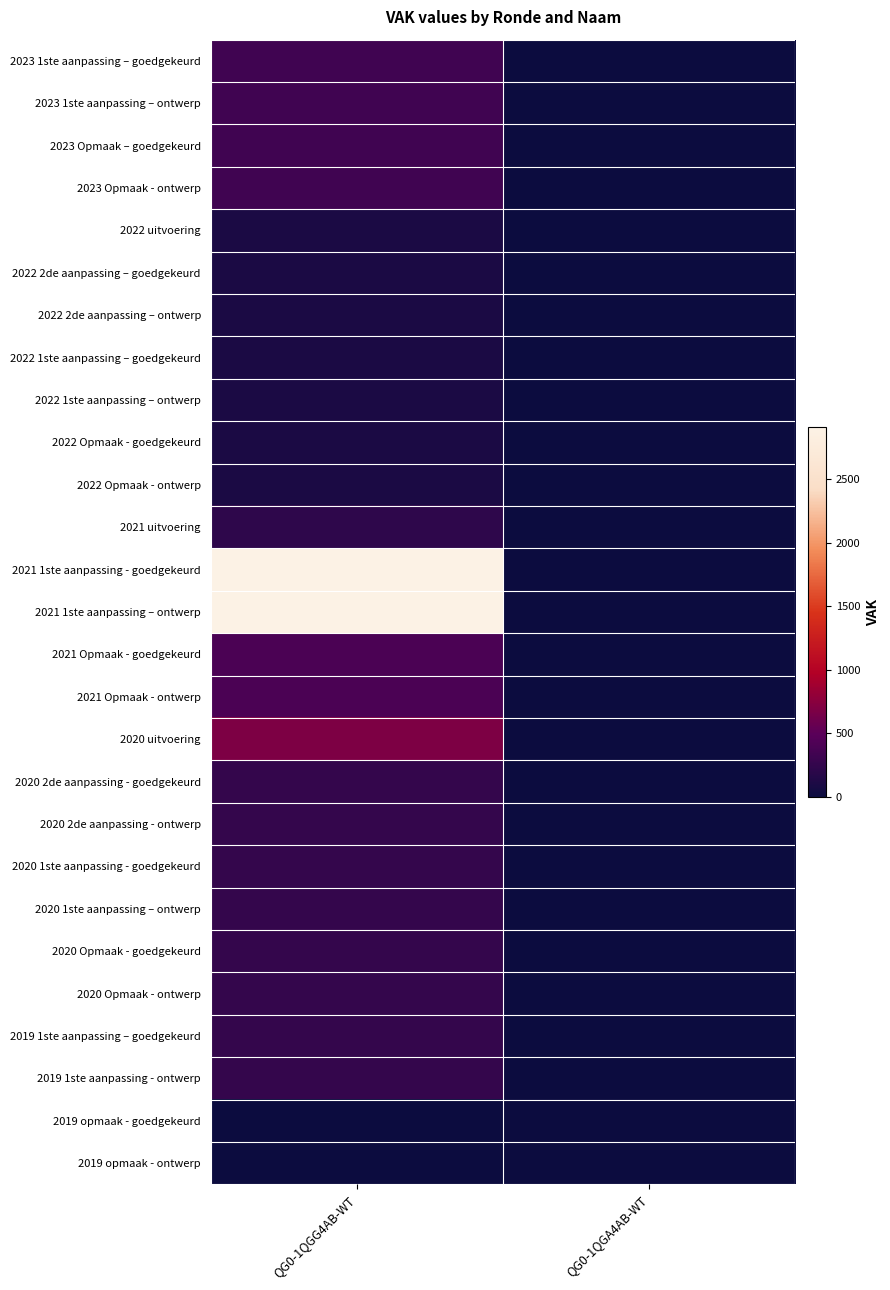

Which series has the largest range (max minus min)?

2021 1ste aanpassing - goedgekeurd